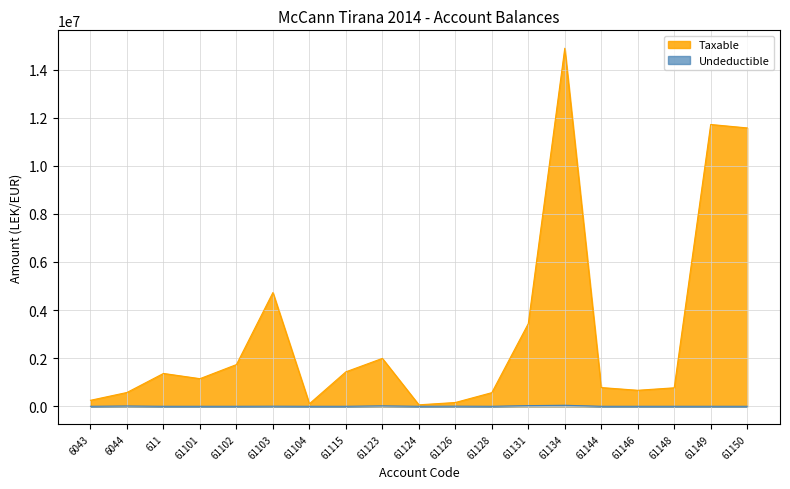

What is the sum of the Taxable values at 61128 and 61134?

15455320.3